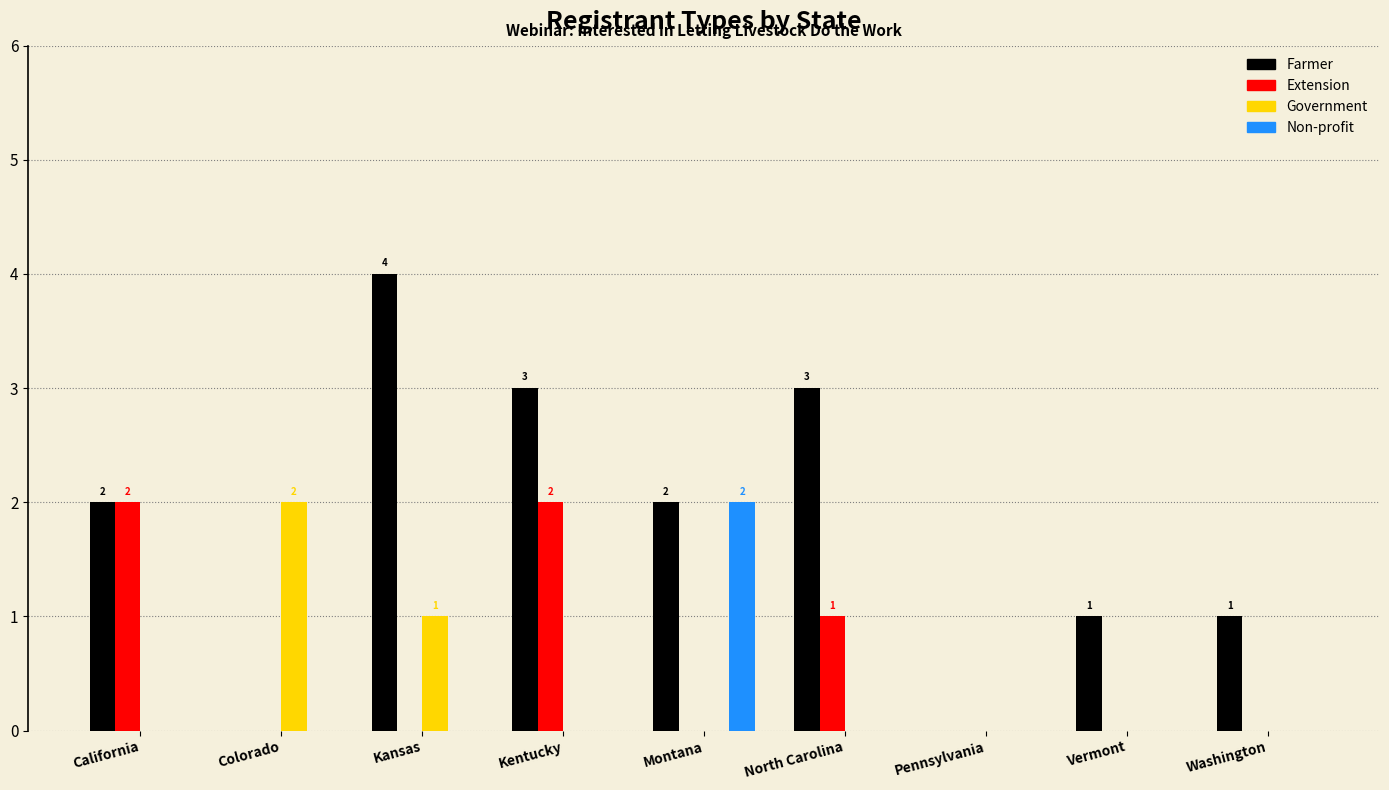

Reading left to right, extract all data points from this chart.

Farmer: California=2	Colorado=0	Kansas=4	Kentucky=3	Montana=2	North Carolina=3	Pennsylvania=0	Vermont=1	Washington=1
Extension: California=2	Colorado=0	Kansas=0	Kentucky=2	Montana=0	North Carolina=1	Pennsylvania=0	Vermont=0	Washington=0
Government: California=0	Colorado=2	Kansas=1	Kentucky=0	Montana=0	North Carolina=0	Pennsylvania=0	Vermont=0	Washington=0
Non-profit: California=0	Colorado=0	Kansas=0	Kentucky=0	Montana=2	North Carolina=0	Pennsylvania=0	Vermont=0	Washington=0